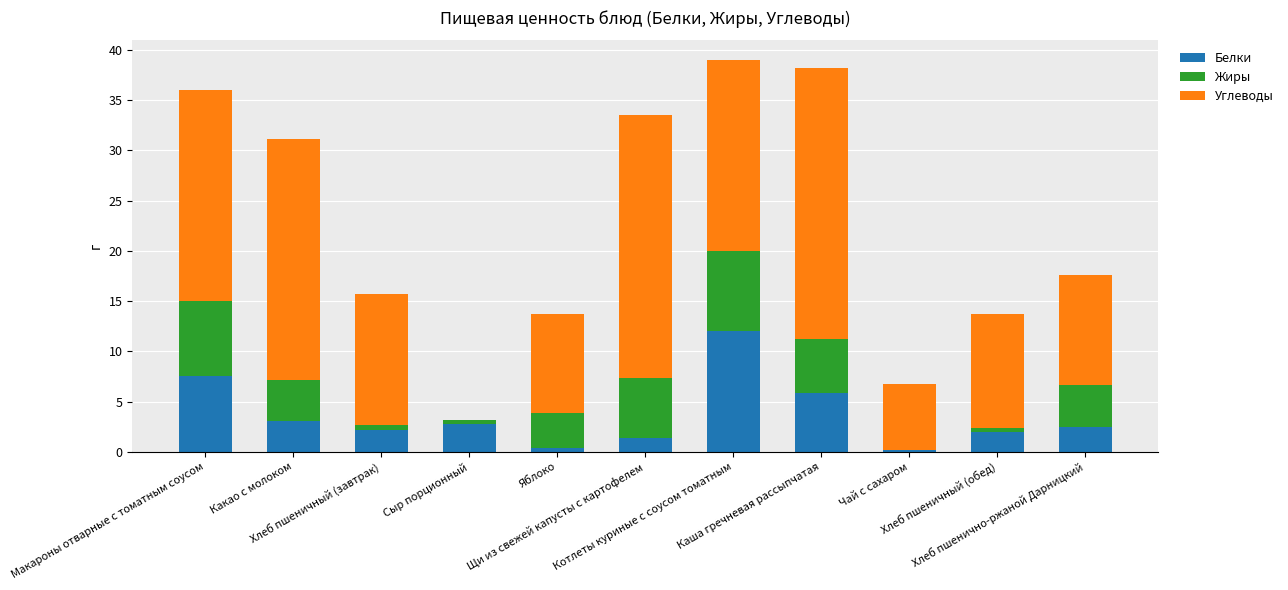

How many categories are shown in the chart?

11